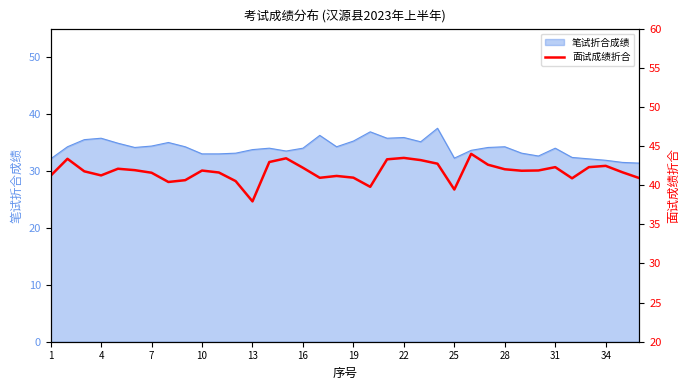

What is the lowest value of the 笔试折合成绩 series?

31.4